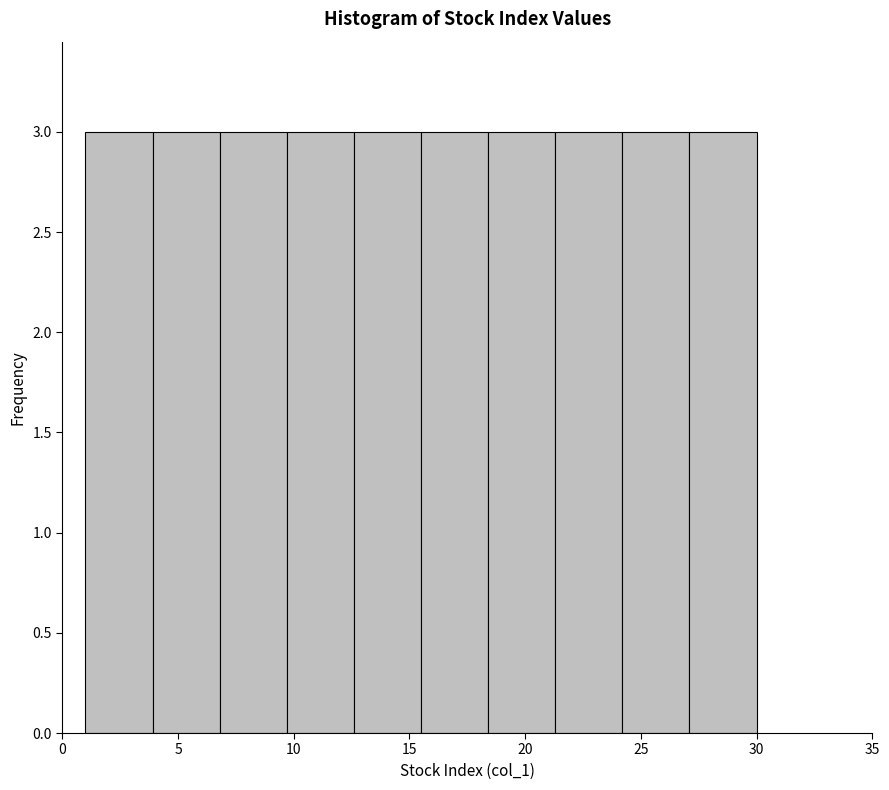

Reading left to right, transcribe this chart: for each bar, give the range it covers on the x-axis and its height. Neither the bar edges nor the heights are printed on the chart, so give them approximately, as read against the axes.

1.0 to 3.9: 3
3.9 to 6.8: 3
6.8 to 9.7: 3
9.7 to 12.6: 3
12.6 to 15.5: 3
15.5 to 18.4: 3
18.4 to 21.3: 3
21.3 to 24.2: 3
24.2 to 27.1: 3
27.1 to 30.0: 3